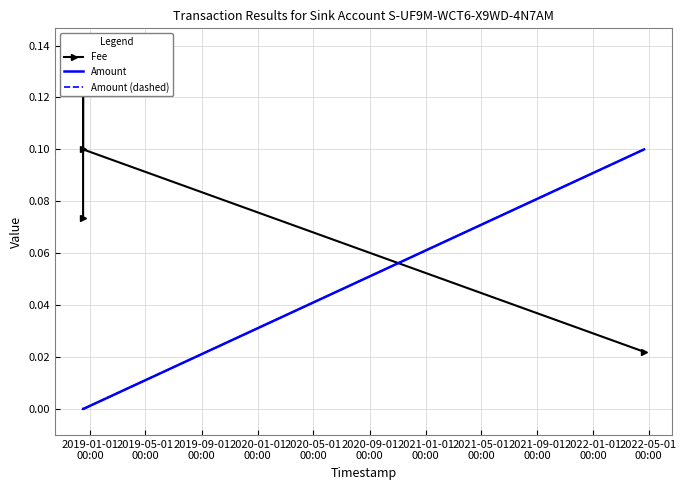

What is the label of the 1st point from the left?

2019-01-01
00:00